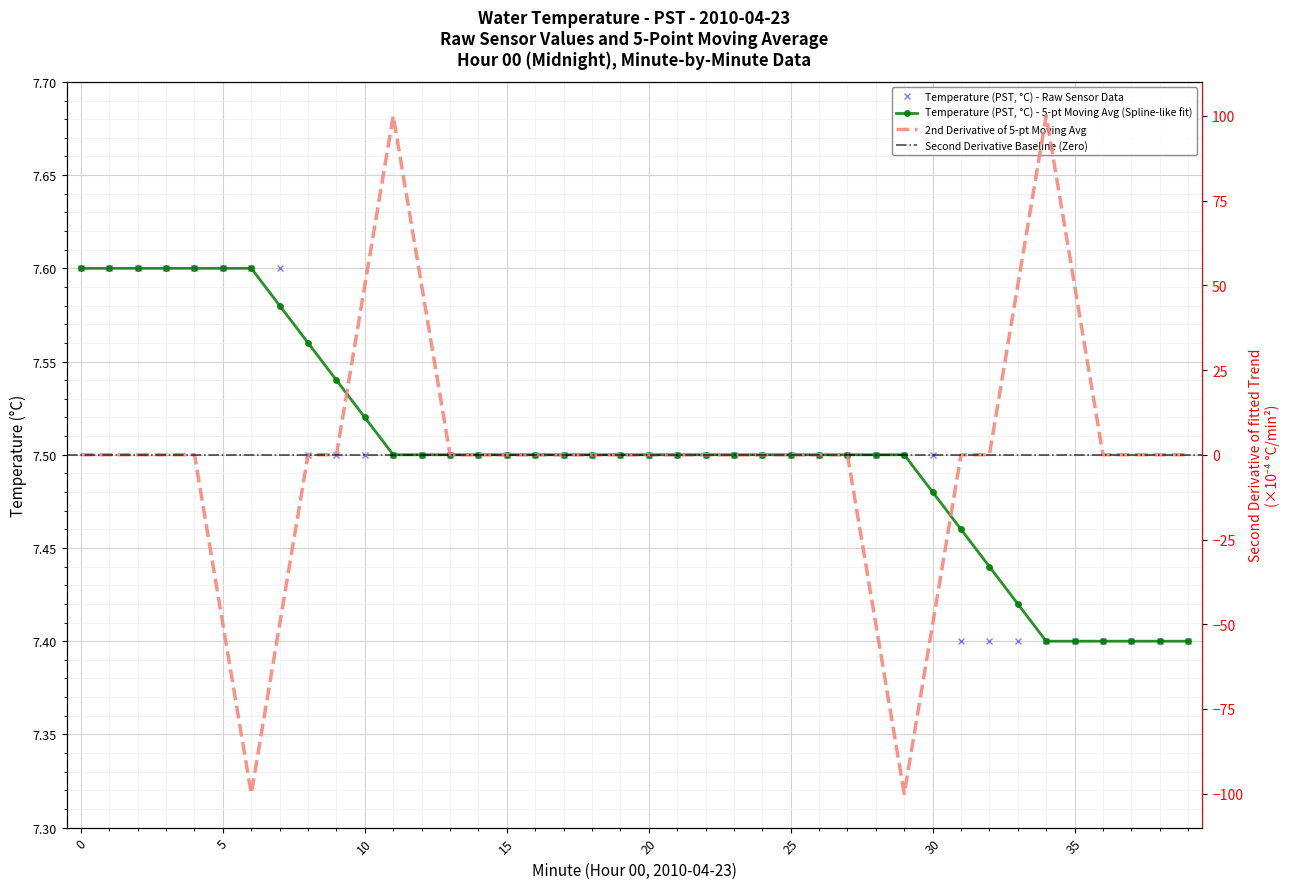

How many intersections are there between Temperature (PST, °C) - Raw and Temperature (PST, °C) - 5-pt Moving Avg?

2